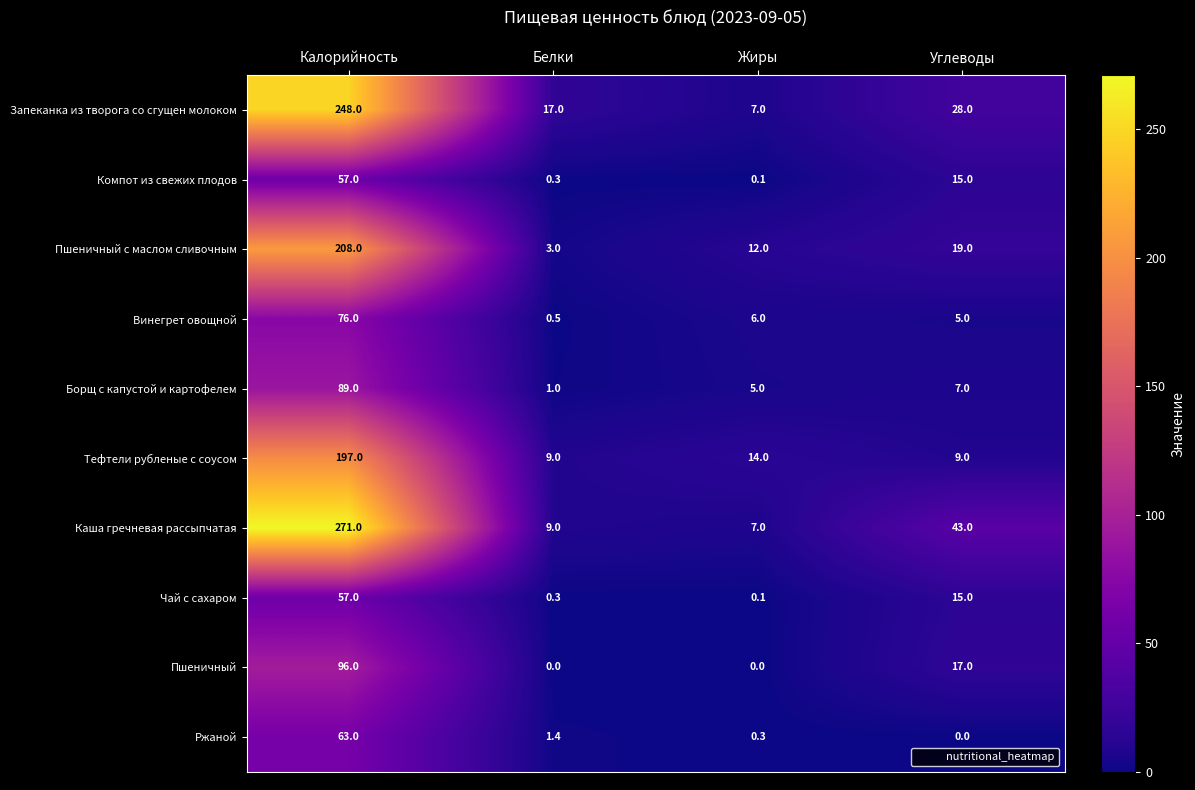

Is the value of Компот из свежих плодов at Жиры greater than the value of Каша гречневая рассыпчатая at Жиры?

No